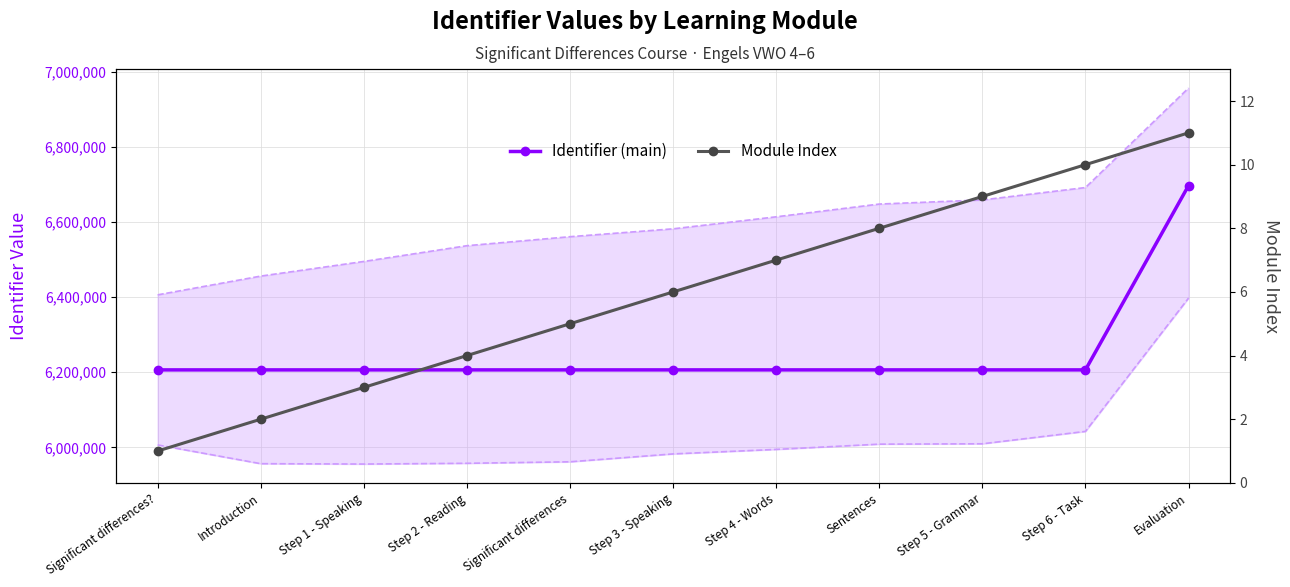

What are all the series names shown in the legend?

Identifier (main), Module Index